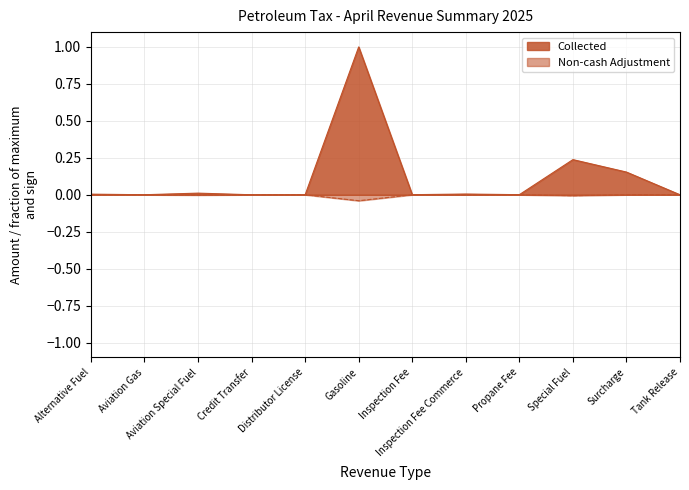

Is it true that Non-cash Adjustment equals -0.0 at Inspection Fee Commerce?

False